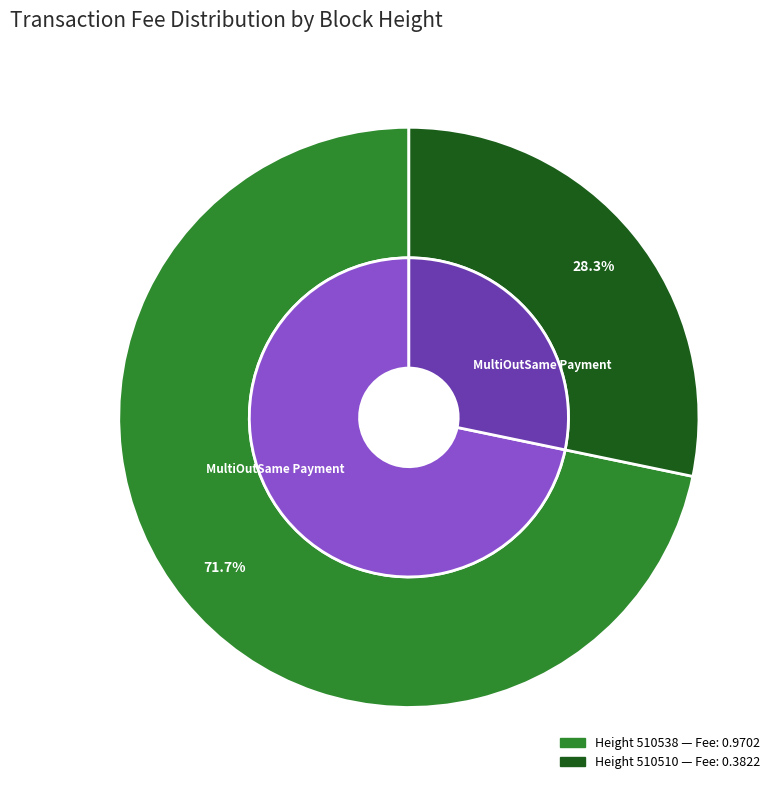

Between 510510 and 510538, which is larger?

510538